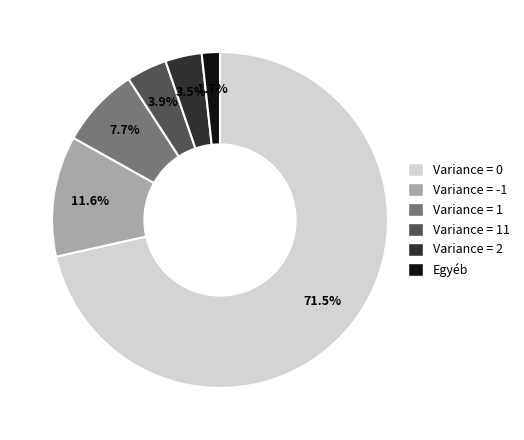

Is there any slice that represents more than half of the pie?

Yes